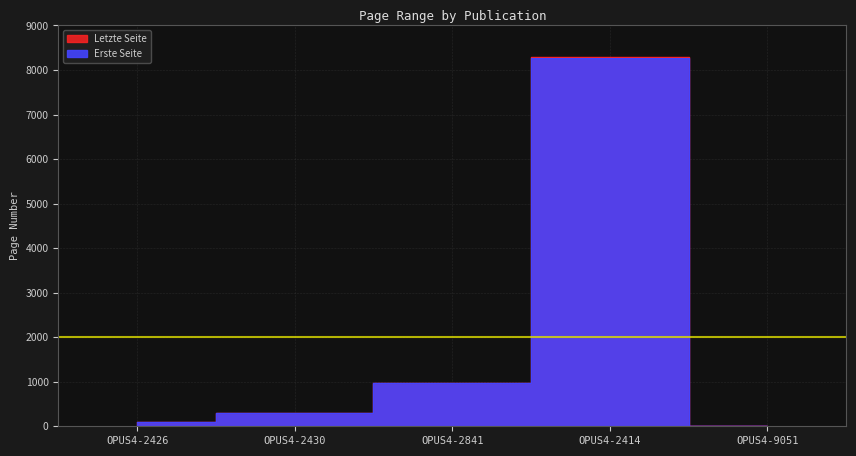

What is the label of the 3rd point from the right?

OPUS4-2841